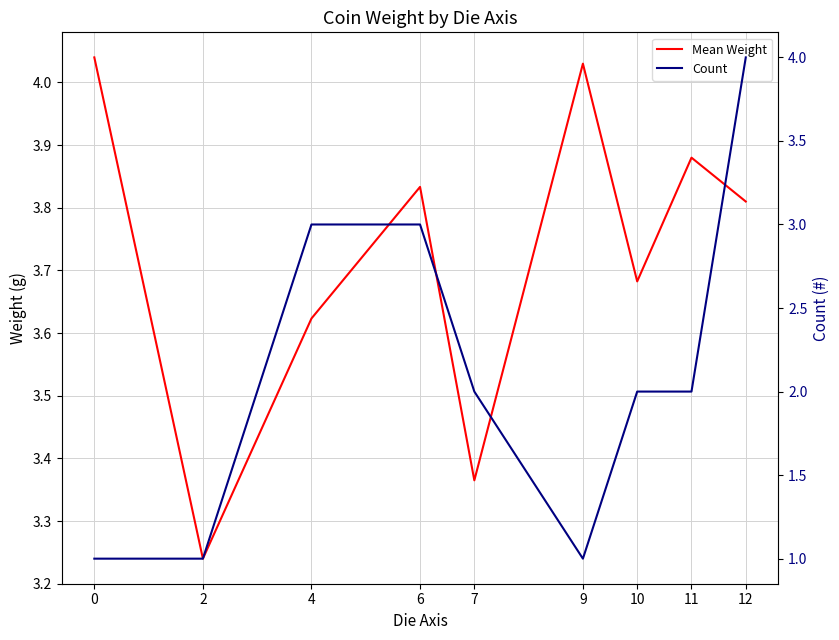

Rank the series at 0 from lowest to highest value.

Count, Mean Weight